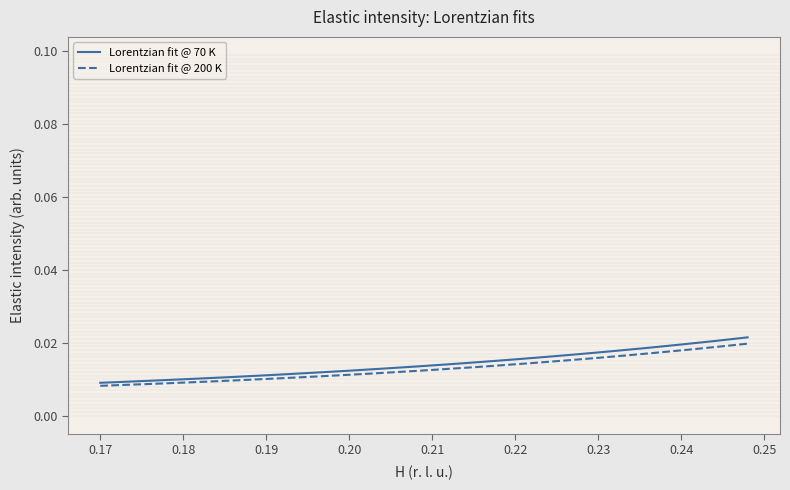

Which series has the widest spread of values?

Lorentzian fit @ 70 K